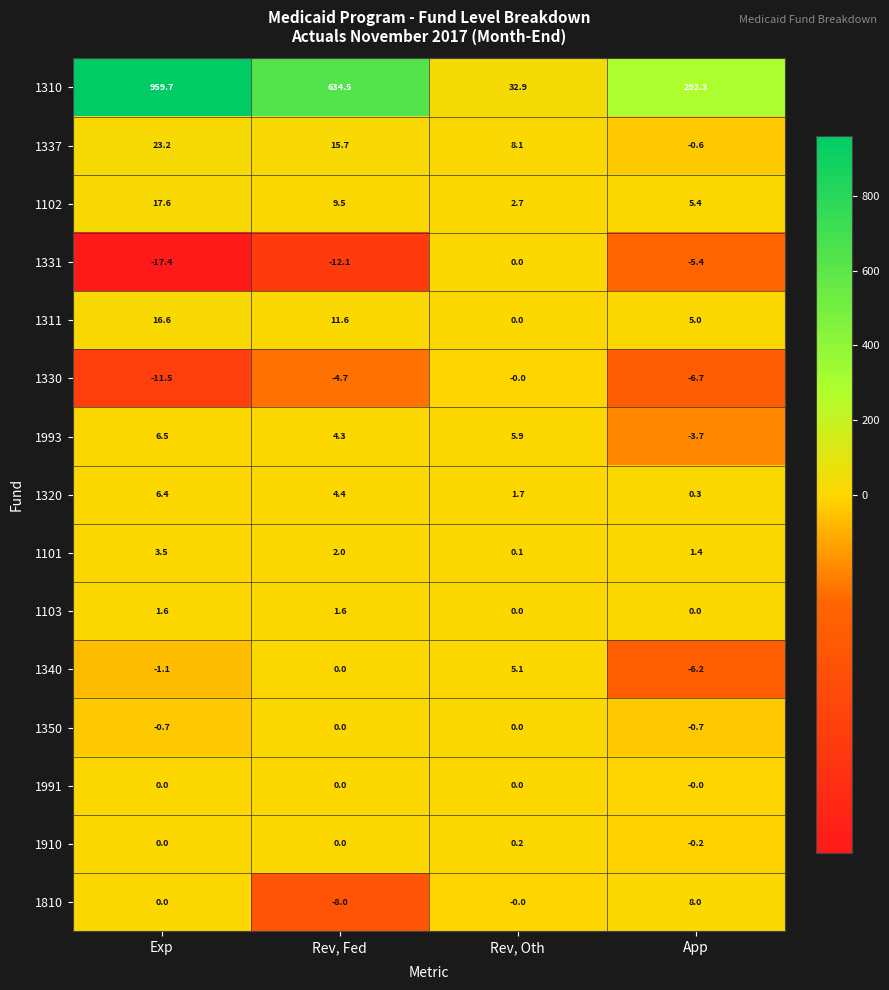

How many series are shown in this chart?

15